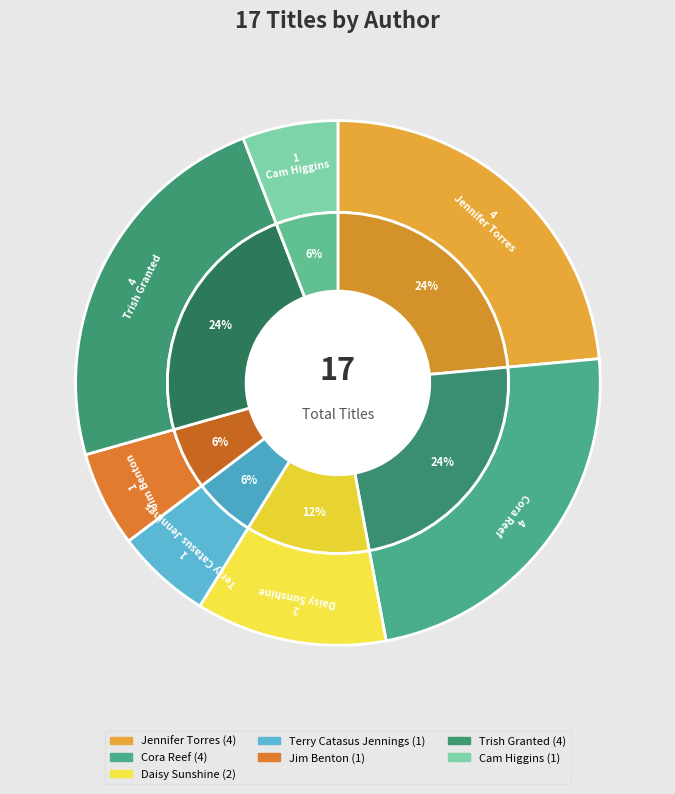

The Jennifer Torres slice represents 33% of the pie. True or false?

False